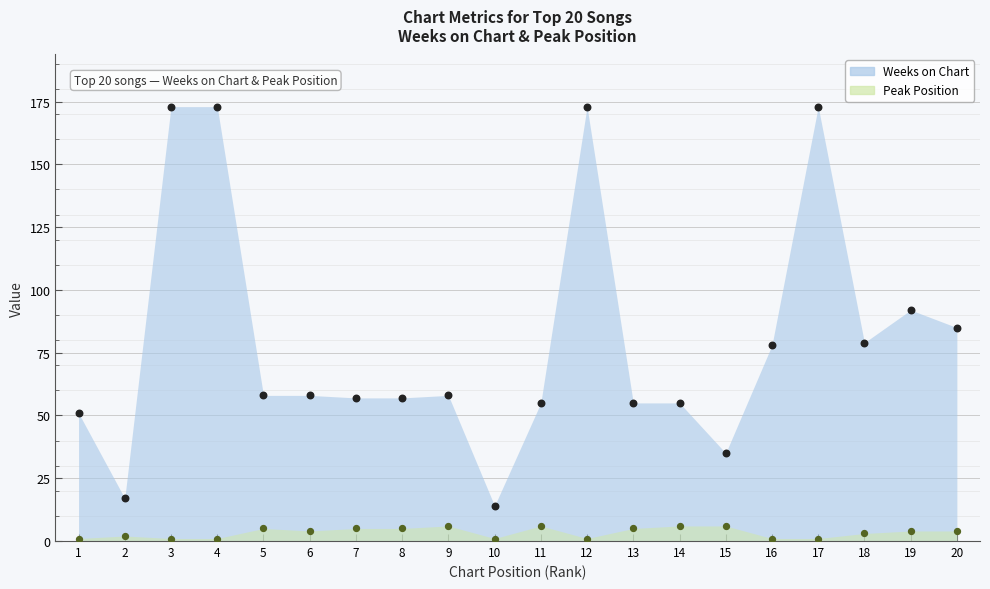

At how many categories does at least one series exceed 73?

8